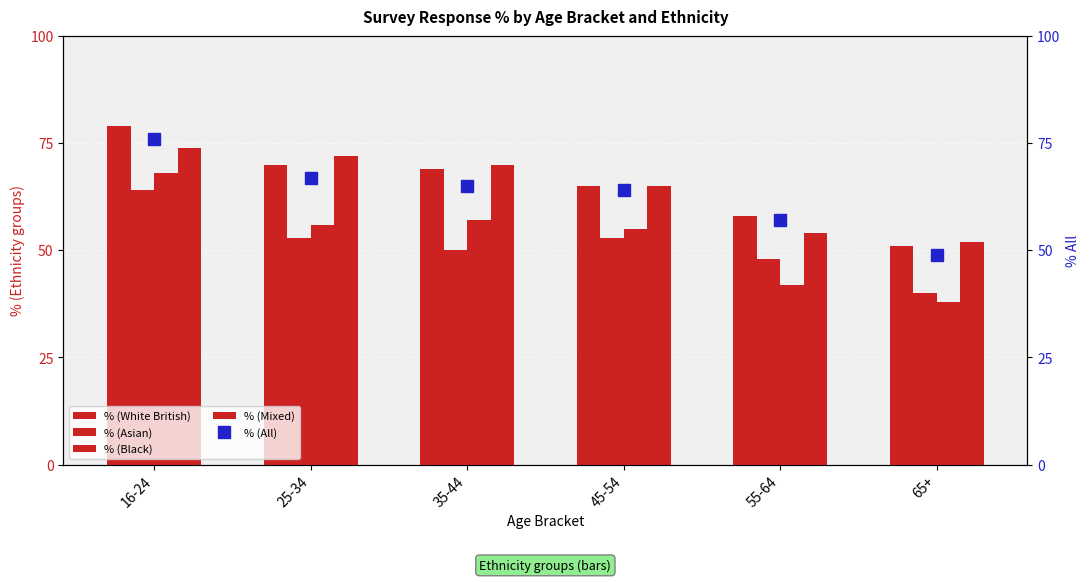

At which category is the sum across all series the highest?

16-24